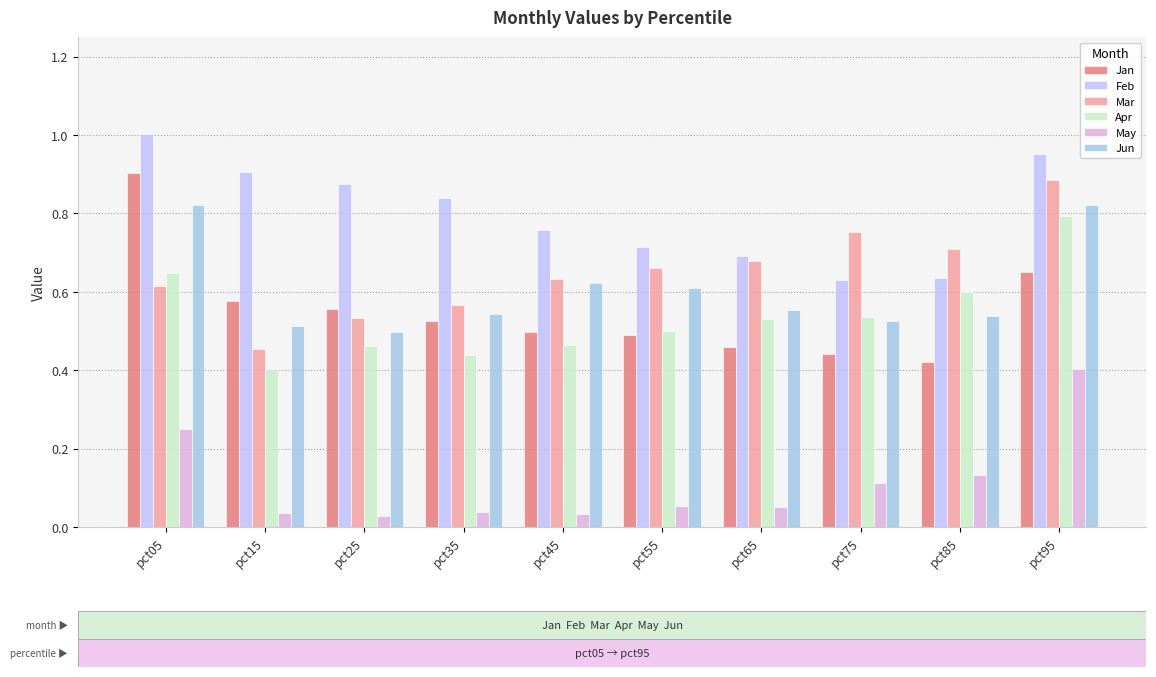

What is the sum of the Feb values at pct95 and pct75?

1.6